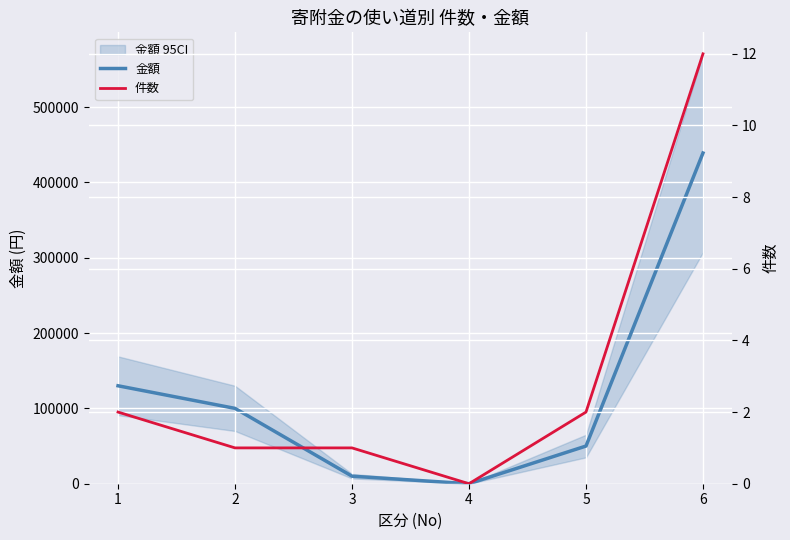

True or false: 金額 and 件数 cross at least once.

False